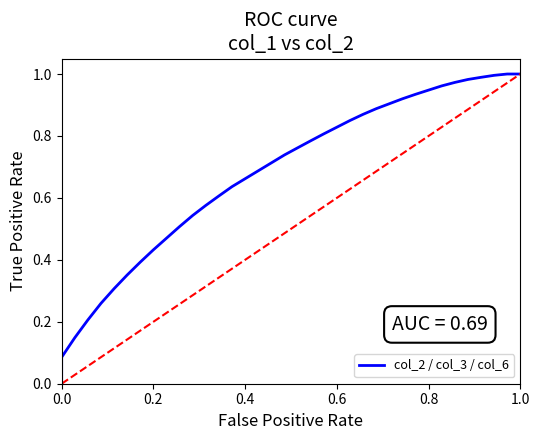

Reading left to right, extract all data points from this chart.

0.0	0.1	0.1	0.2	0.3	0.3	0.4	0.4	0.4	0.5	0.5	0.5	0.6	0.6	0.6	0.7	0.7	0.7	0.7	0.8	0.8	0.8	0.8	0.8	0.9	0.9	0.9	0.9	0.9	0.9	1.0	1.0	1.0	1.0	1.0	1.0	1.0	1.0